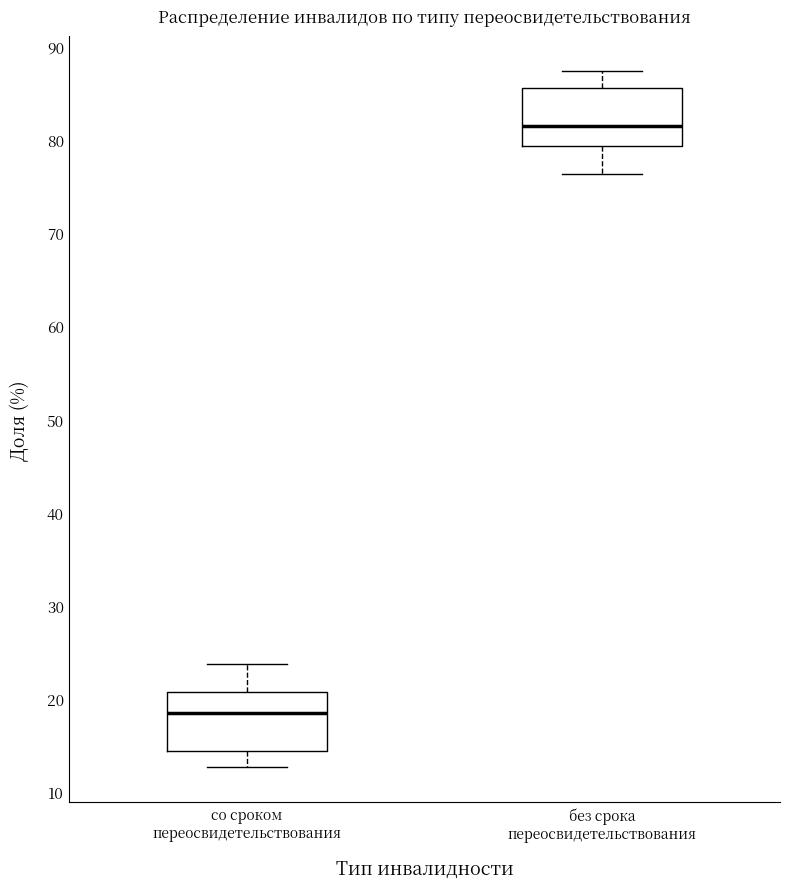

Reading left to right, transcribe this box plot: for each box, give where its median line is, the range the box spans, and where its two whiskers end, as read against the y-axis. The values are not printed on the chart, so give them approximately, as read against the axis.

со сроком переосвидетельствования: median 18, box 14 to 21, whiskers 13 to 24
без срока переосвидетельствования: median 82, box 79 to 86, whiskers 76 to 87